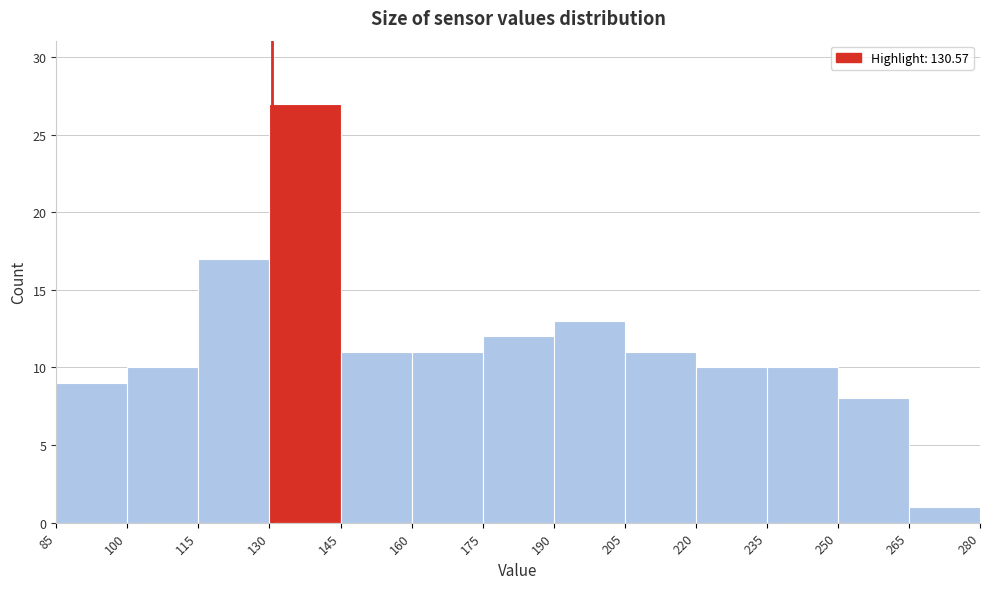

Reading left to right, list every bar in this chart as the range it spans on the x-axis followed by its height. The values are not printed on the chart, so give them approximately, as read against the axis.

85 to 100: 9
100 to 115: 10
115 to 130: 17
130 to 145: 27
145 to 160: 11
160 to 175: 11
175 to 190: 12
190 to 205: 13
205 to 220: 11
220 to 235: 10
235 to 250: 10
250 to 265: 8
265 to 280: 1